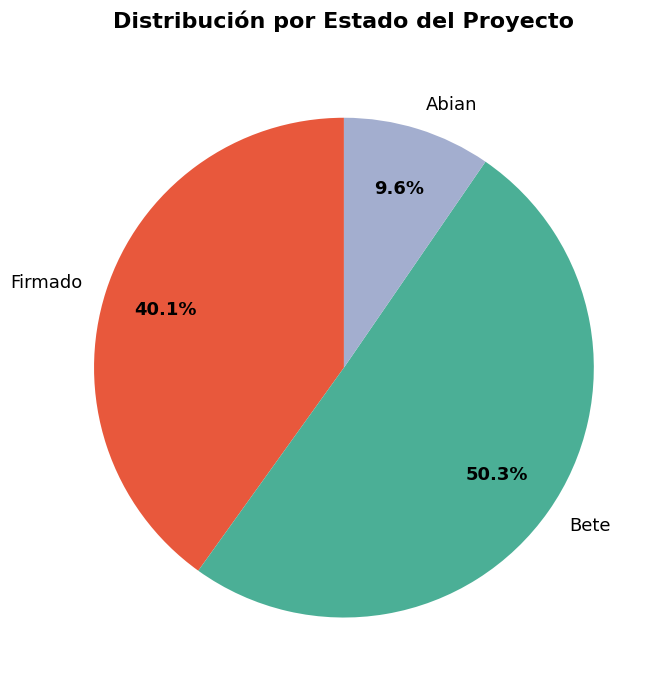

Rank the categories by value from highest to lowest.

Bete, Firmado, Abian